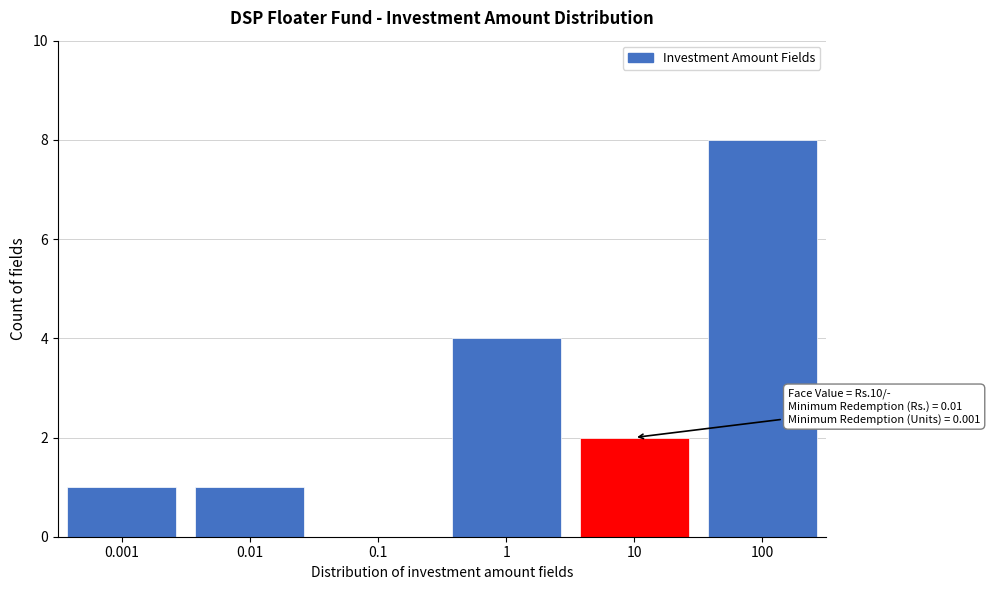

Reading left to right, transcribe all the data shown in this chart.

0.001=1	0.01=1	0.1=0	1=4	10=2	100=8